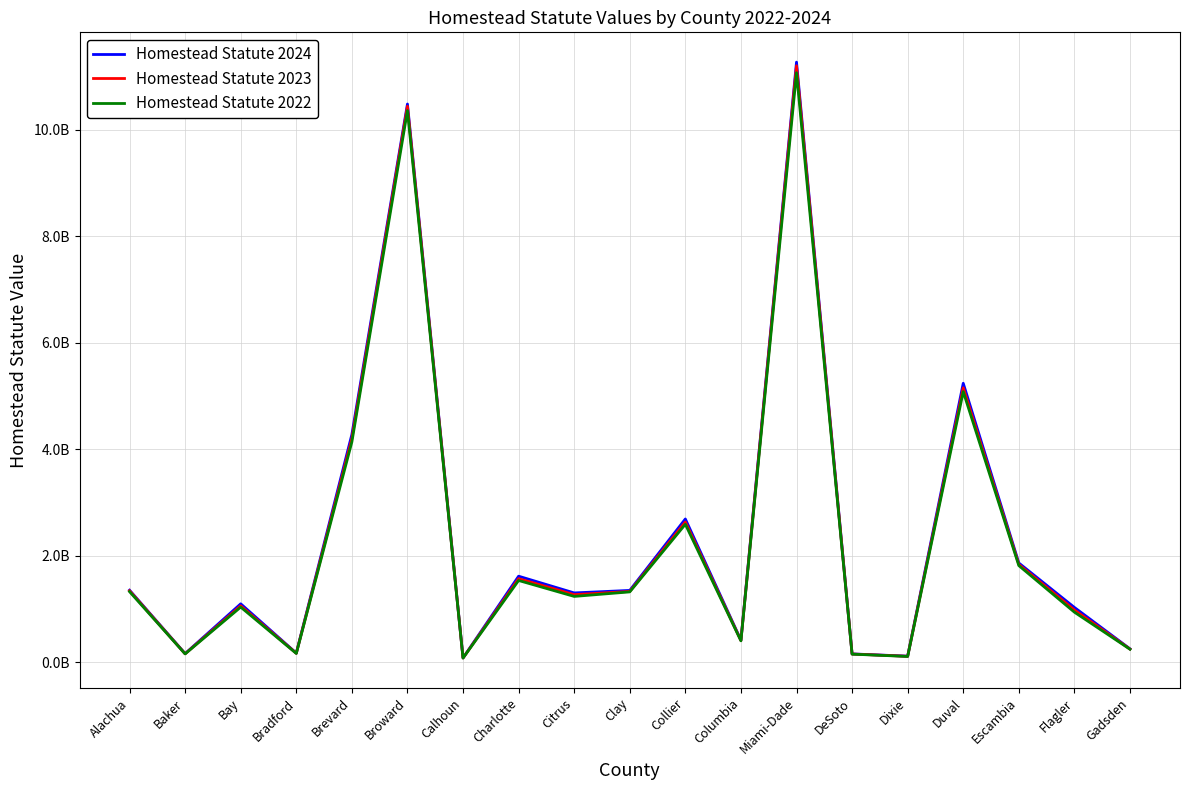

Reading left to right, list all the values displayed in this chart.

Homestead Statute 2024: 1352828291	162943315	1097466437	172159874	4275844020	10479255280	81460293	1615847374	1302027111	1349044029	2690016662	415447936	11265356191	157135766	115136515	5237125356	1863806362	1029627099	252114902
Homestead Statute 2023: 1341688841	159676253	1059997495	169284099	4199907900	10436863560	80238057	1569645778	1269544776	1329830367	2632481948	408266703	11197556984	155073000	112368777	5151681276	1836823914	981818977	248035399
Homestead Statute 2022: 1325771947	157130791	1035525233	165749733	4135371430	10355541960	79241779	1535367269	1236364339	1321439372	2590111878	402574996	11066512698	152496802	109292673	5079955408	1814882100	940670201	244823271